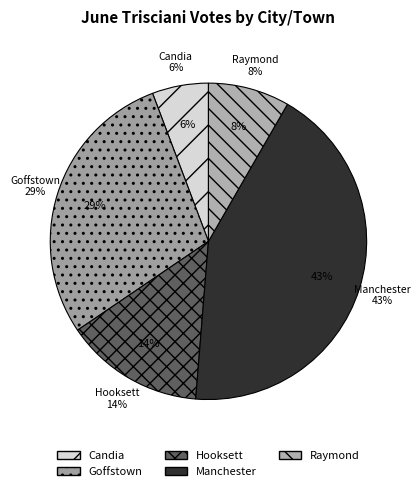

Is there a majority slice in this chart?

No